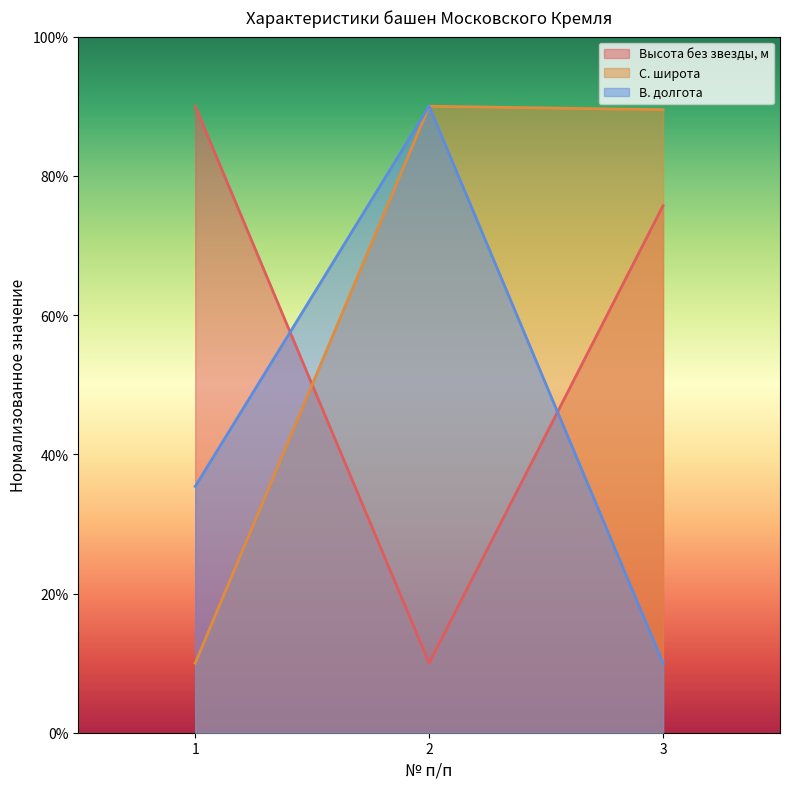

How many series are shown in this chart?

3